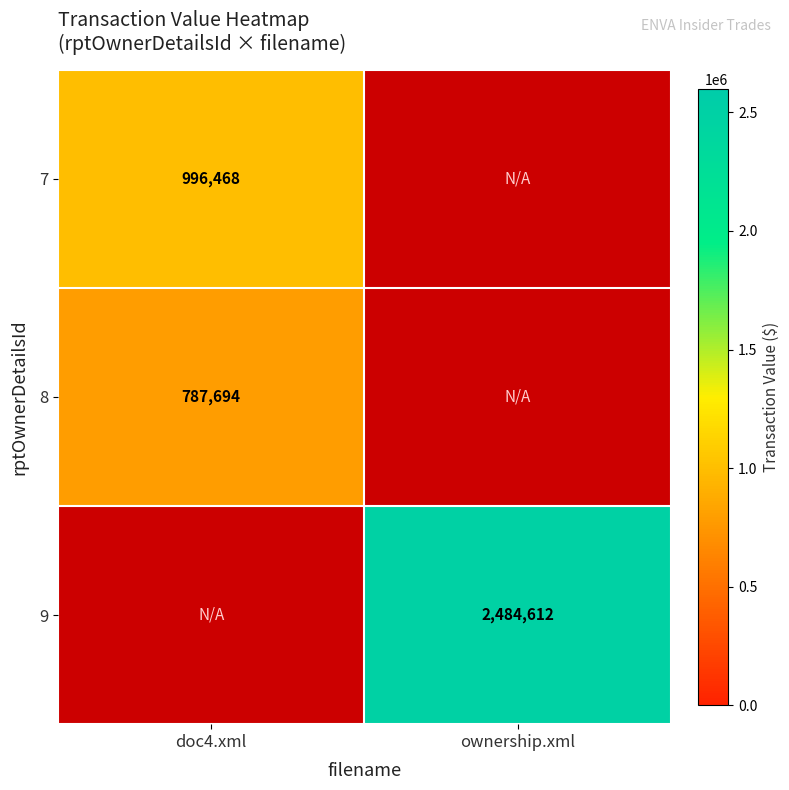

The 9 series shows 3745875 at ownership.xml. True or false?

False